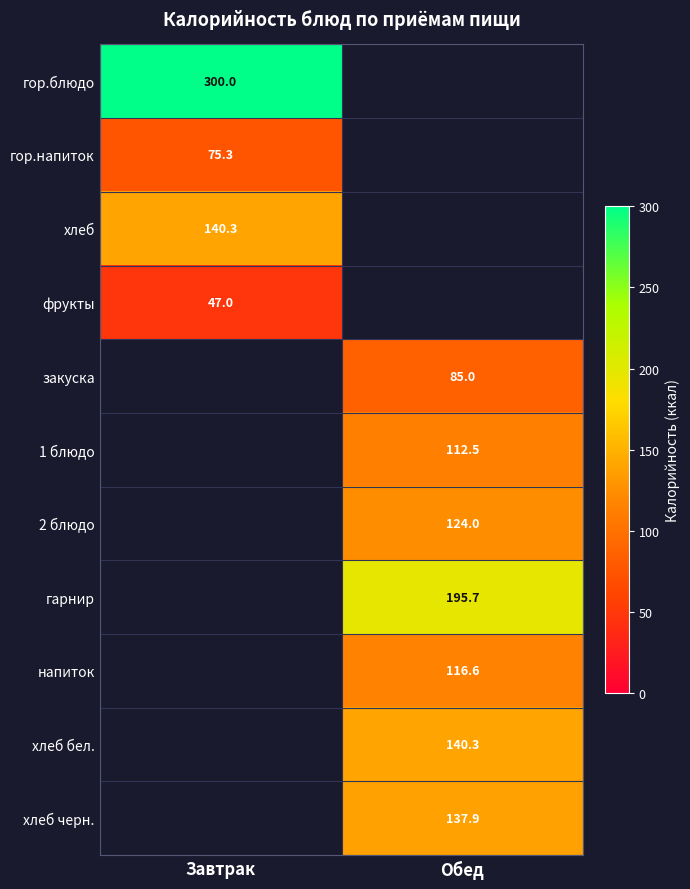

Which label corresponds to the largest value in the chart?

Завтрак